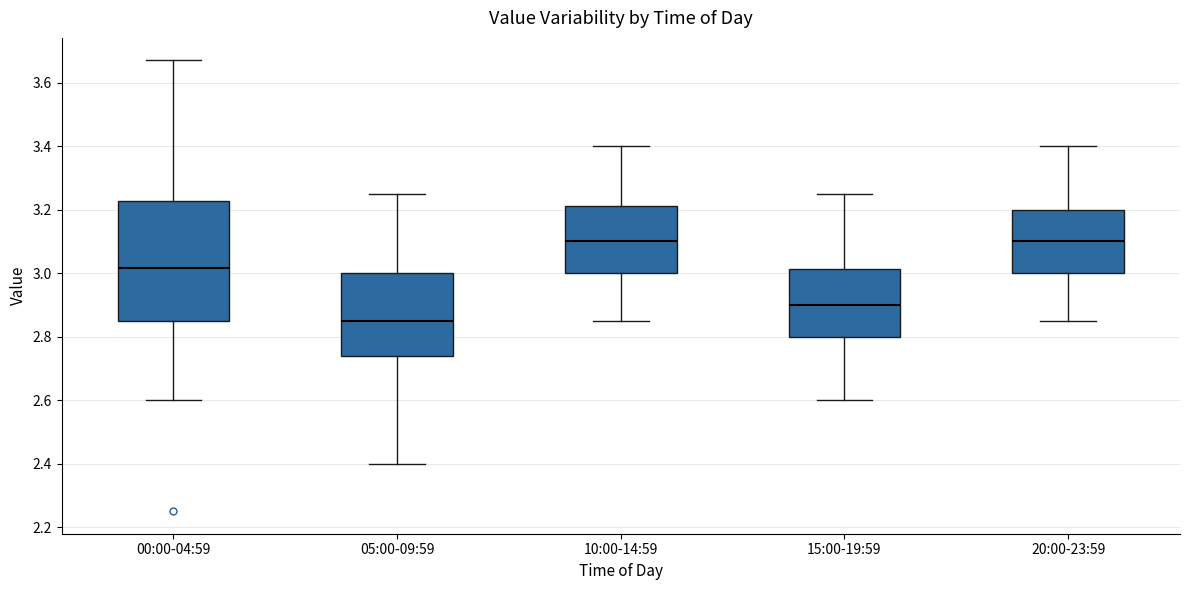

Which box is the tallest, from its lower edge to its upper edge?

00:00-04:59